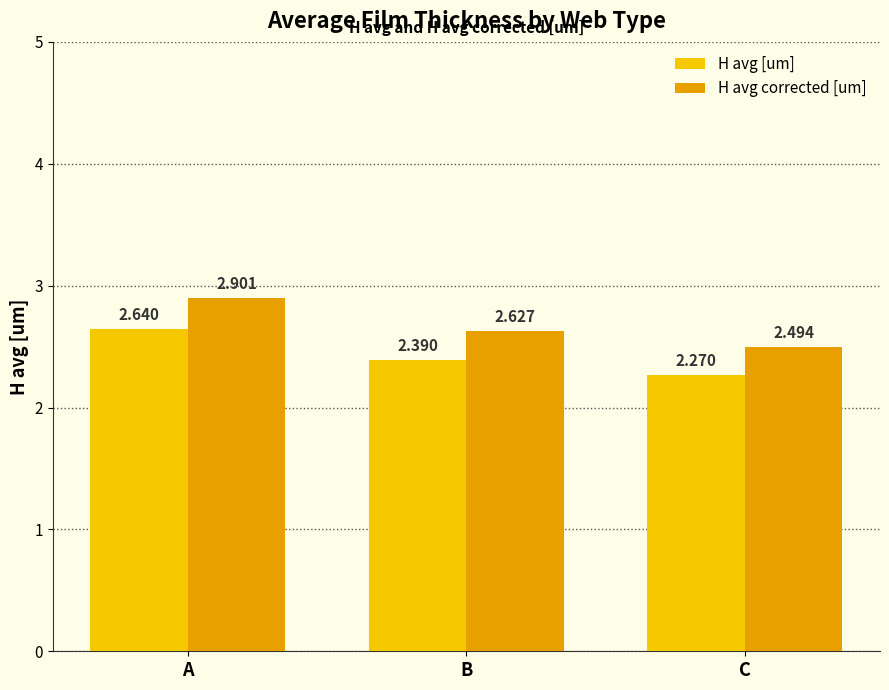

Count the number of categories in the chart.

3